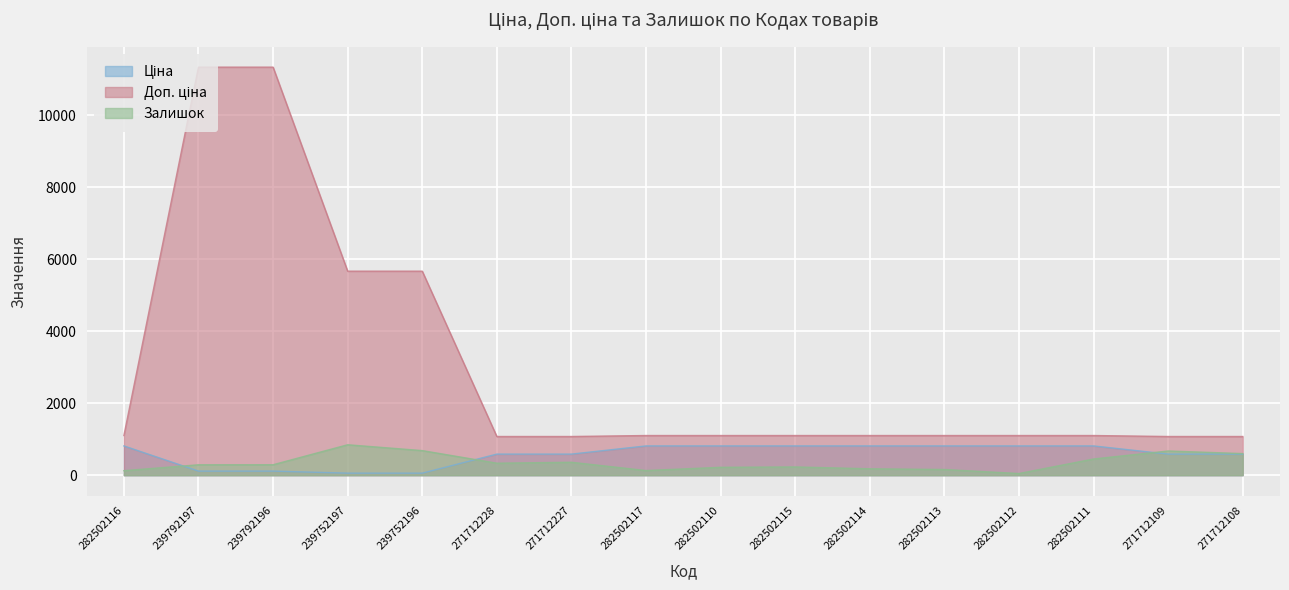

Between 282502115 and 239792197, which is larger?

282502115